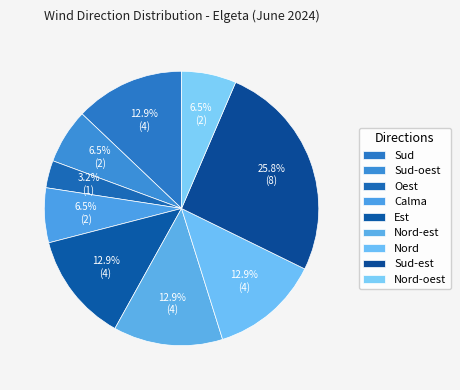

How many segments does this pie chart have?

9